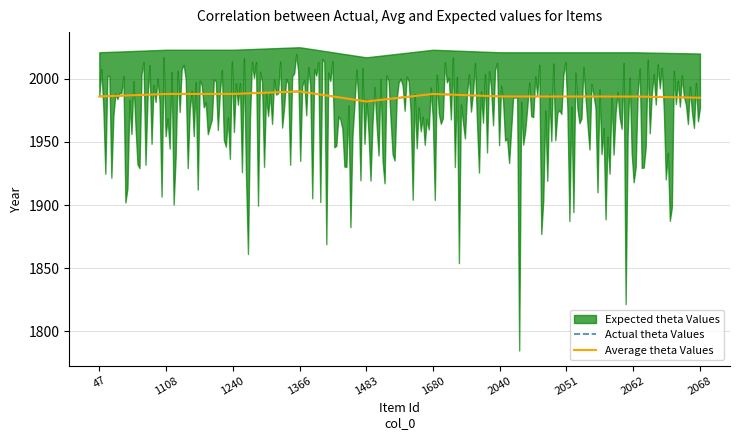

Between 1108 and 1483, which series saw the biggest shift?

Actual theta Values